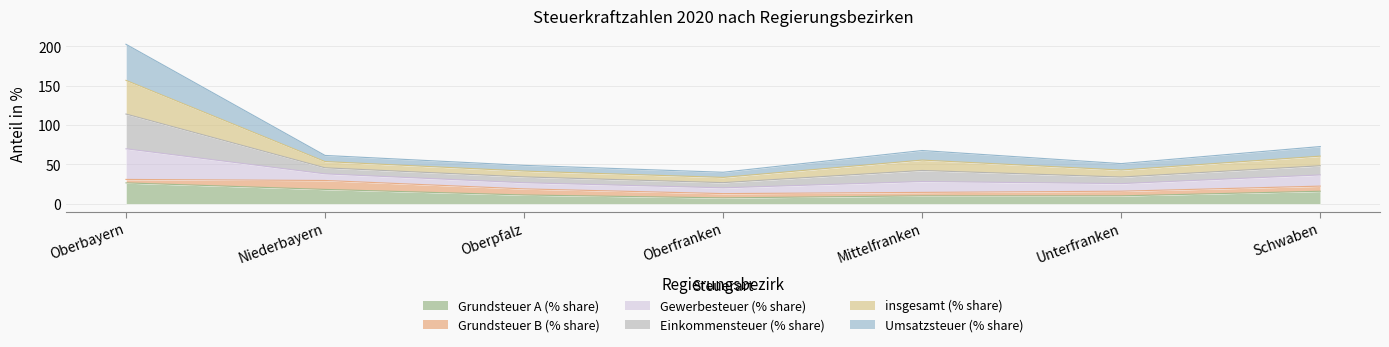

How many values in the Grundsteuer A (% share) series are below 11?

3